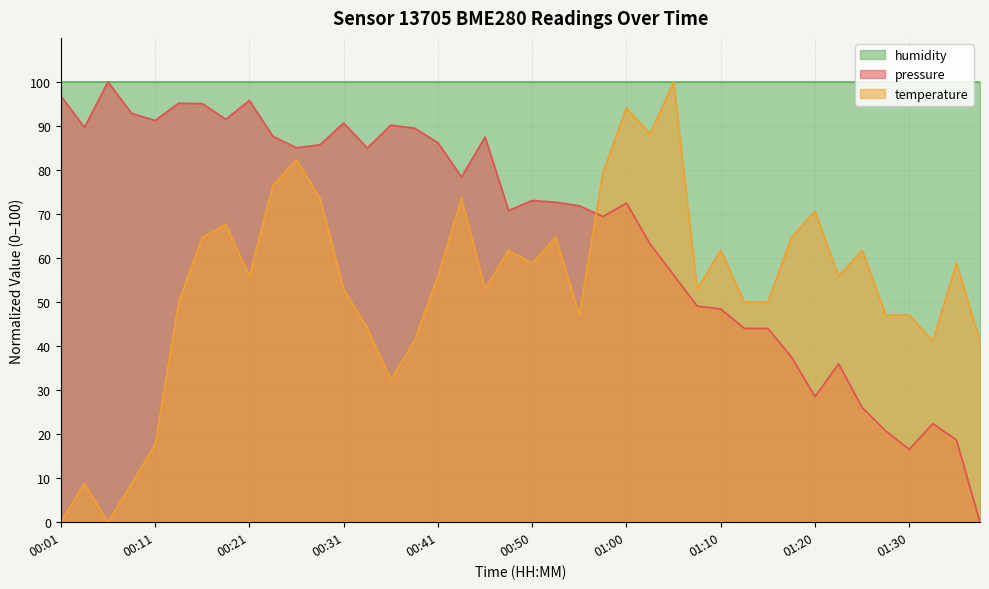

What is the maximum value shown in the chart?

100.0